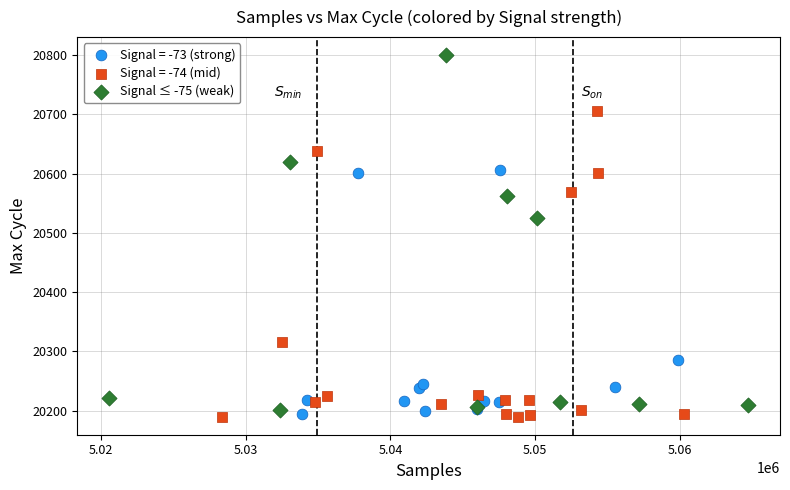

Which series has the largest Y range (max minus min)?

Signal ≤ -75 (weak)